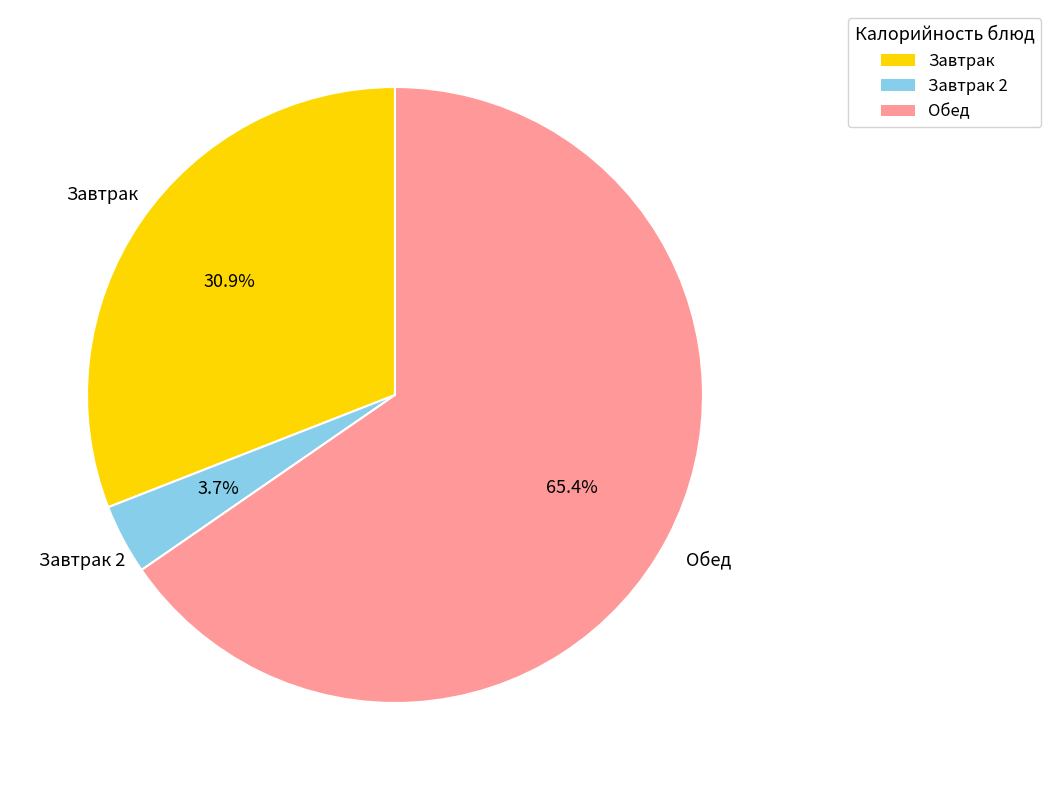

Is the sum of Завтрак 2 and Обед greater than half?

Yes